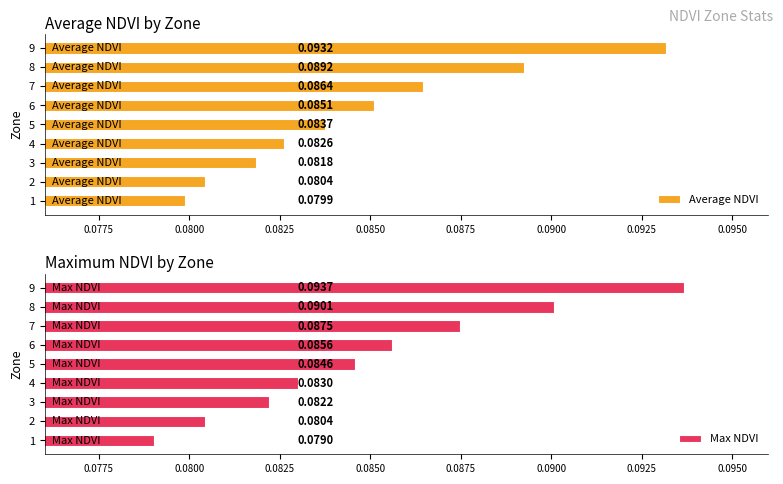

Reading right to left, transcribe all the data shown in this chart.

Average NDVI: 0.1	0.1	0.1	0.1	0.1	0.1	0.1	0.1	0.1
Max NDVI: 0.1	0.1	0.1	0.1	0.1	0.1	0.1	0.1	0.1